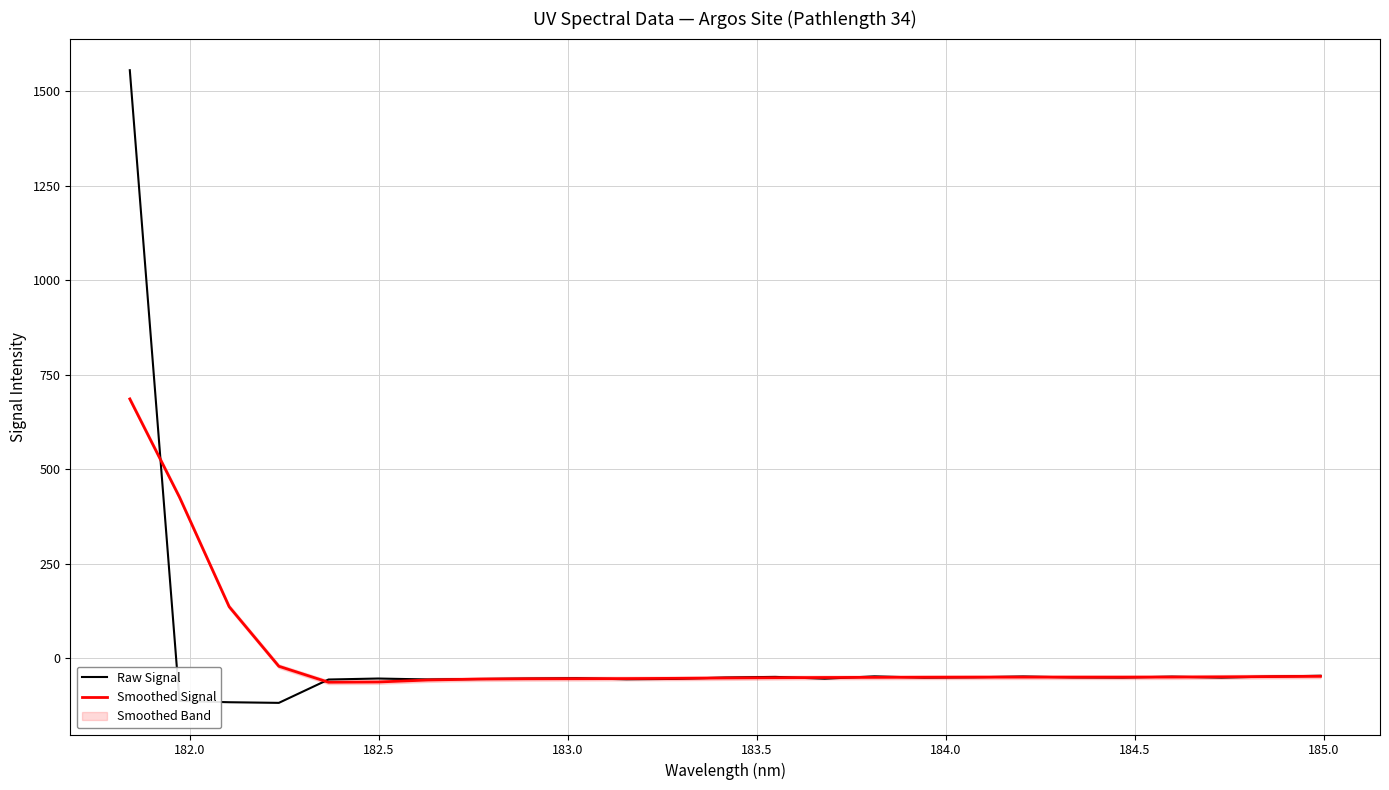

How many lines are shown in the chart?

2